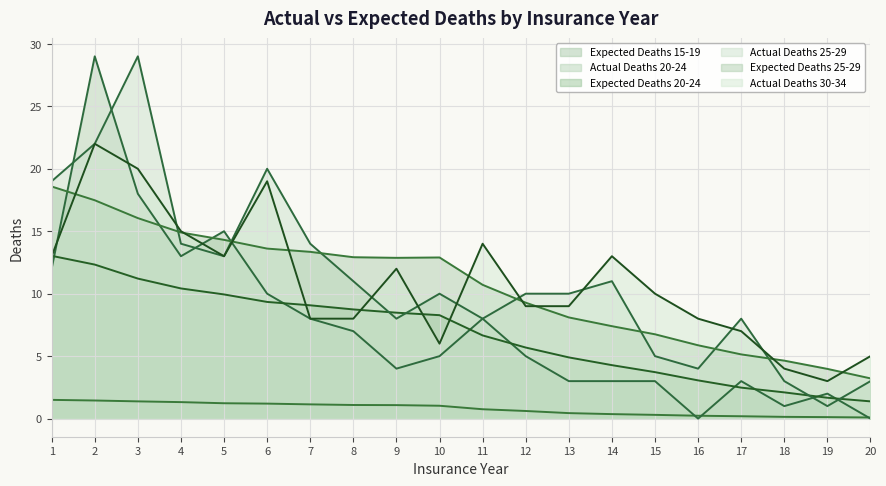

Rank the categories by Expected Deaths 20-24 value from lowest to highest.

20, 19, 18, 17, 16, 15, 14, 13, 12, 11, 10, 9, 8, 7, 6, 5, 4, 3, 2, 1